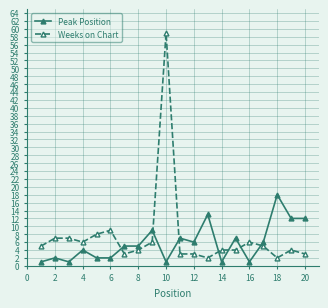

What is the maximum value shown in the chart?

59